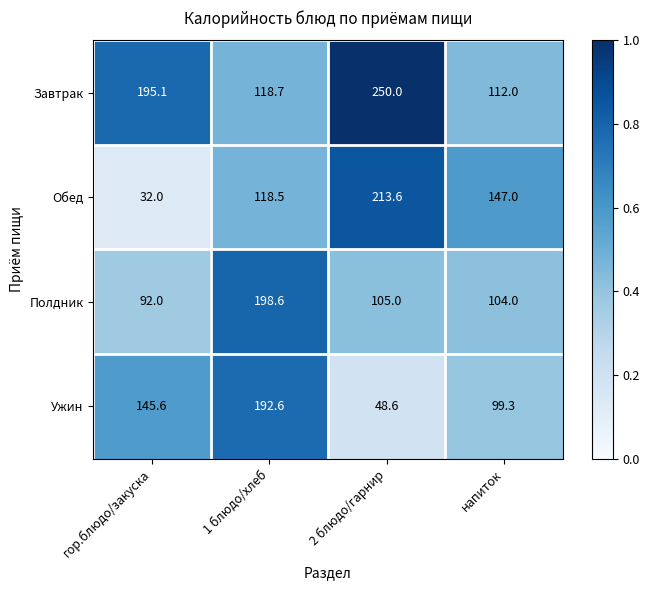

Which series has the largest total across all categories?

Завтрак